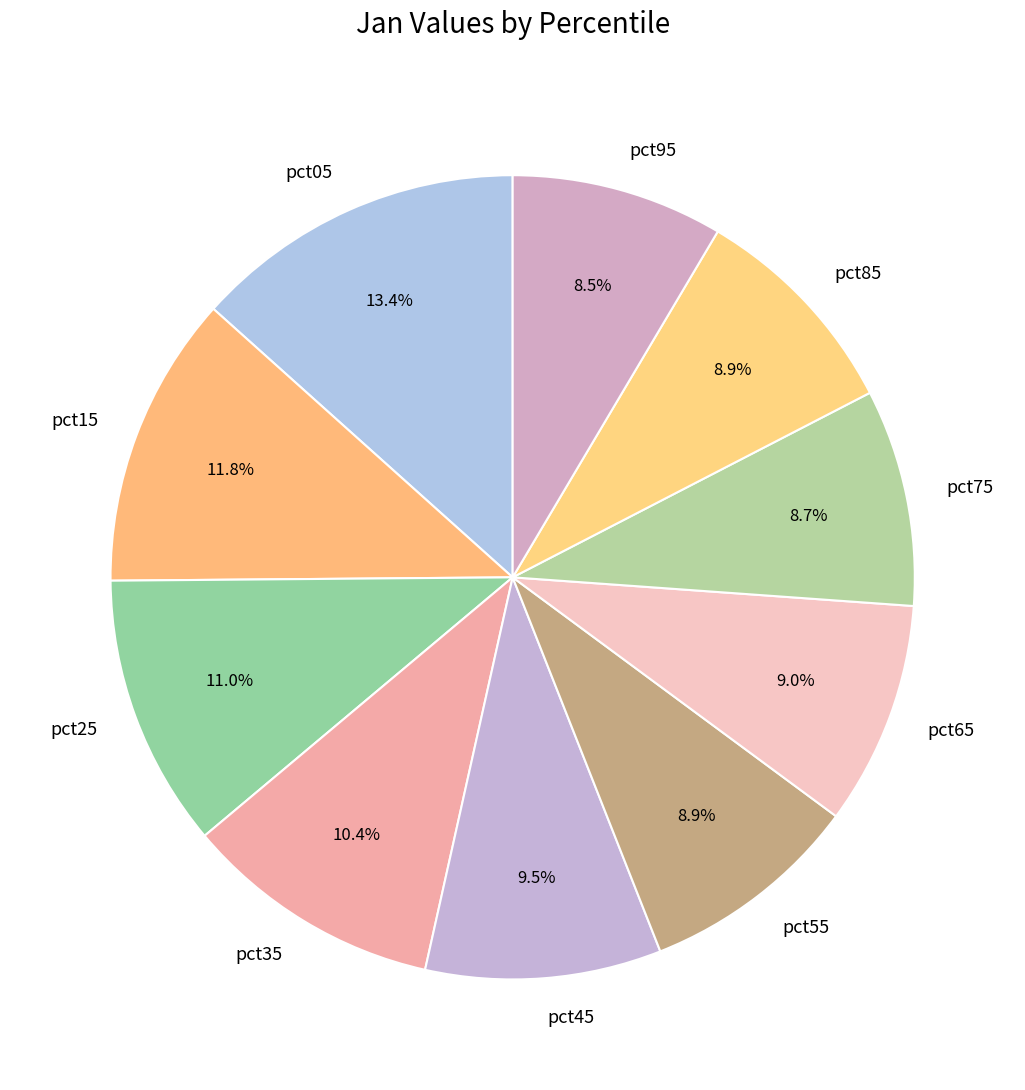

How many segments does this pie chart have?

10